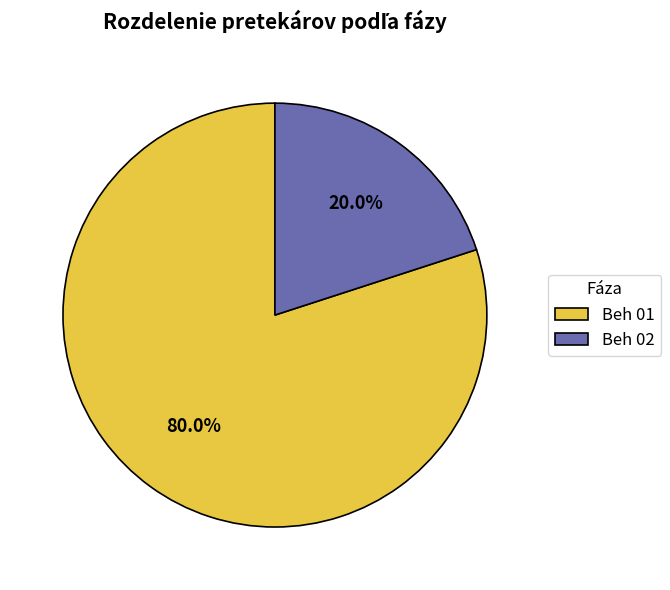

Which slice is the largest?

Beh 01